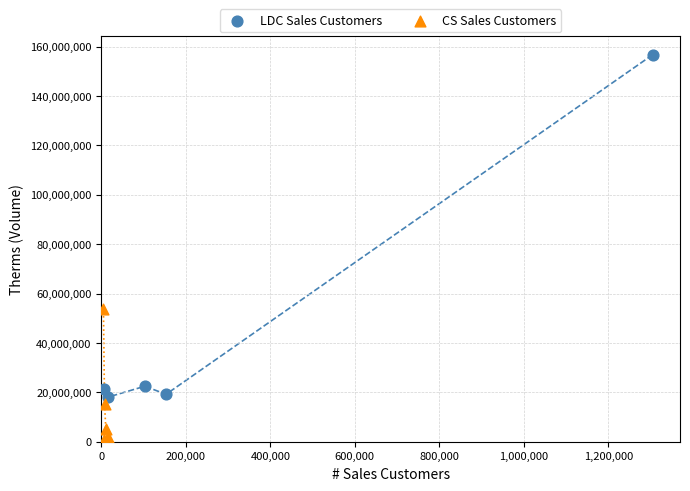

Which series reaches the minimum Y coordinate?

CS Sales Customers